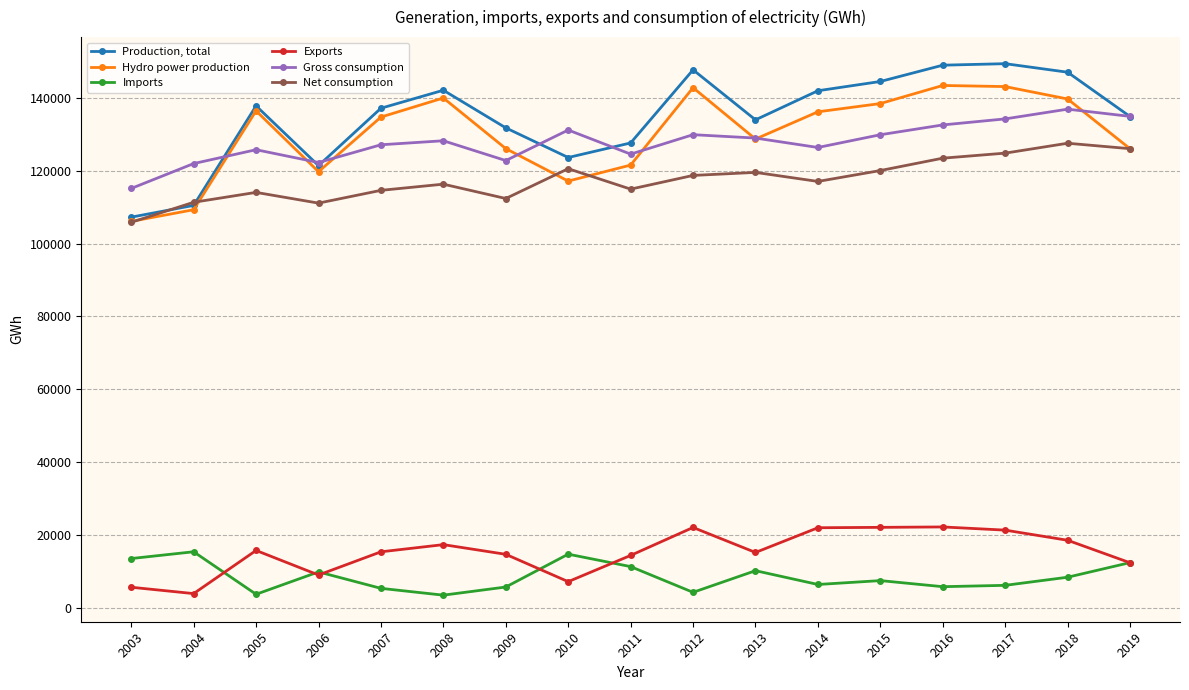

What is the greatest value displayed?

149402